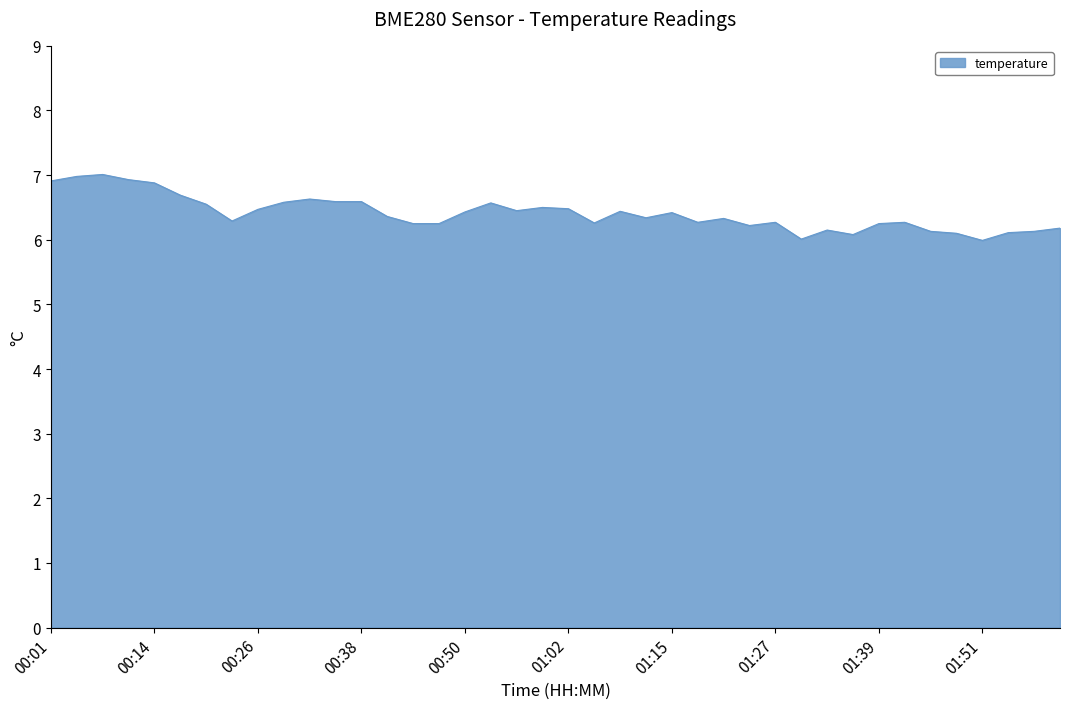

What is the greatest value displayed?

7.0